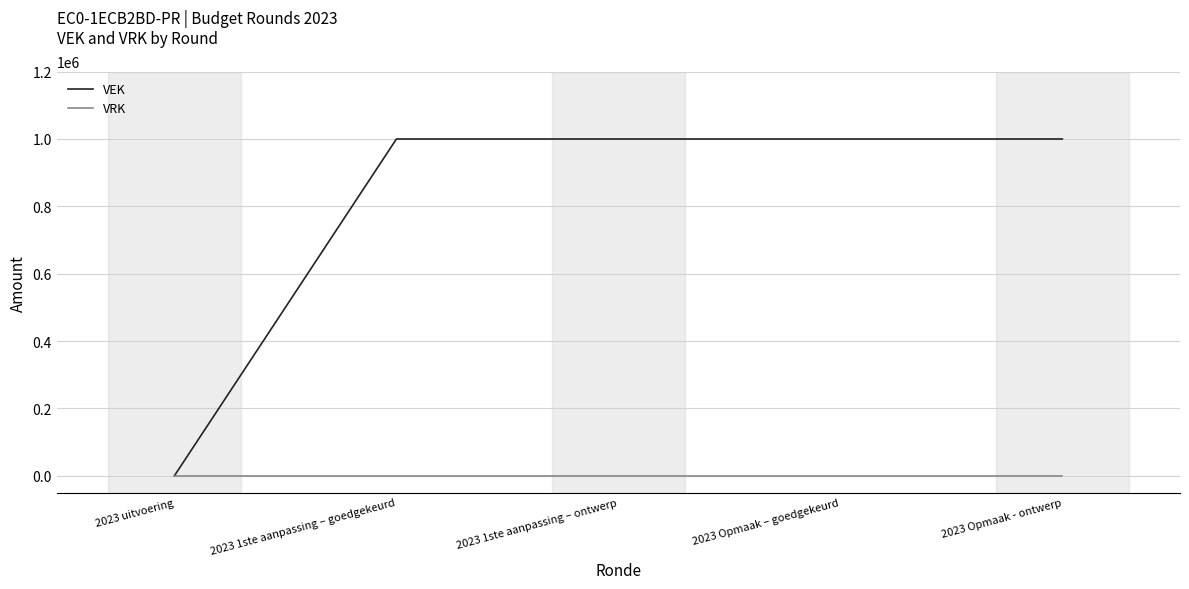

Which series changed the most between 2023 uitvoering and 2023 Opmaak – goedgekeurd?

VEK